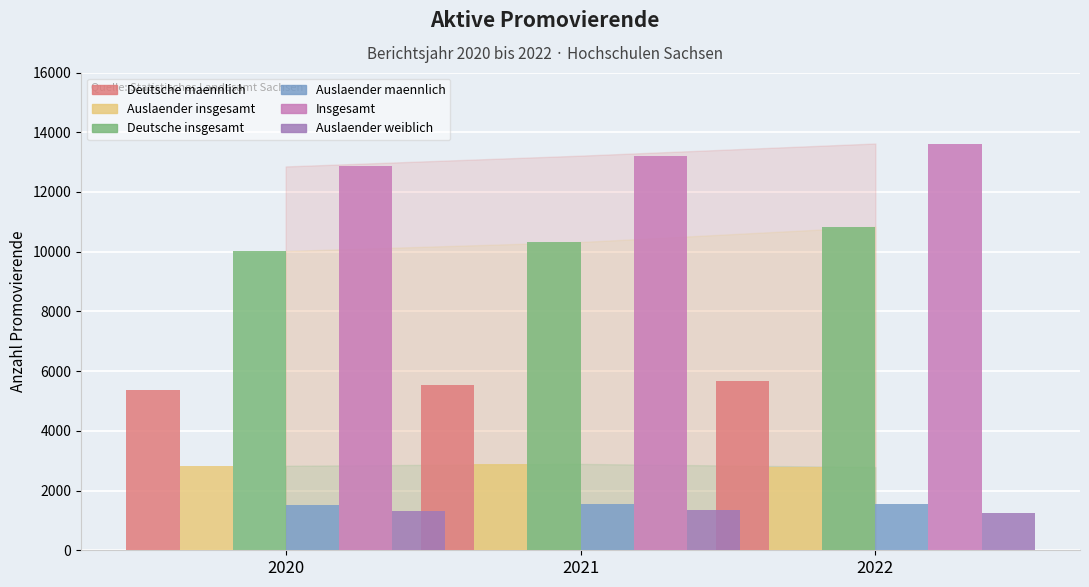

What is the value of the Deutsche maennlich bar at the 2nd from the left?

5521